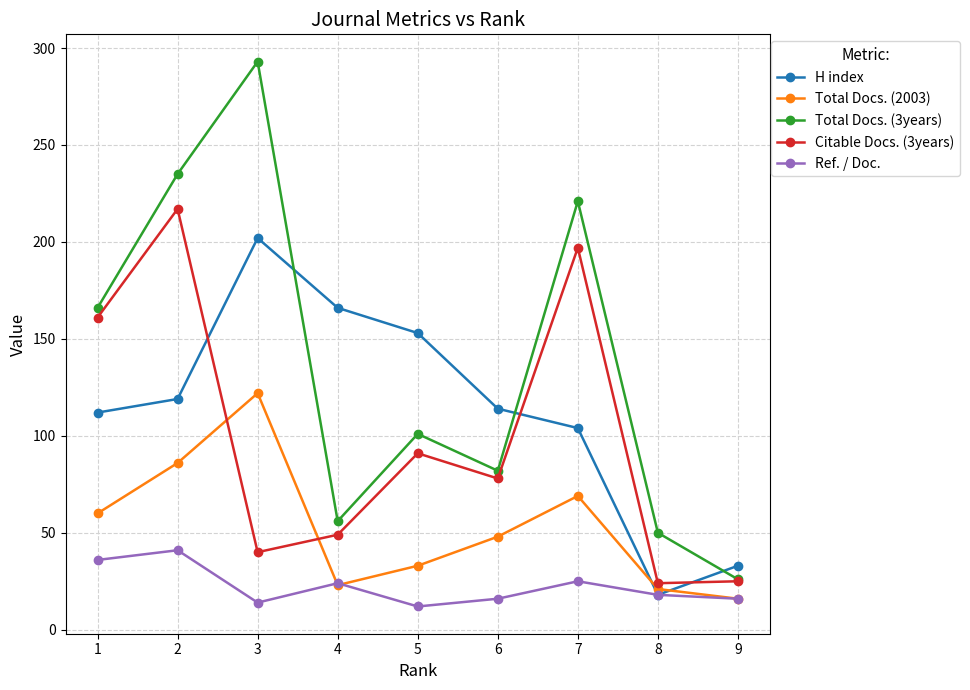

How many lines are shown in the chart?

5